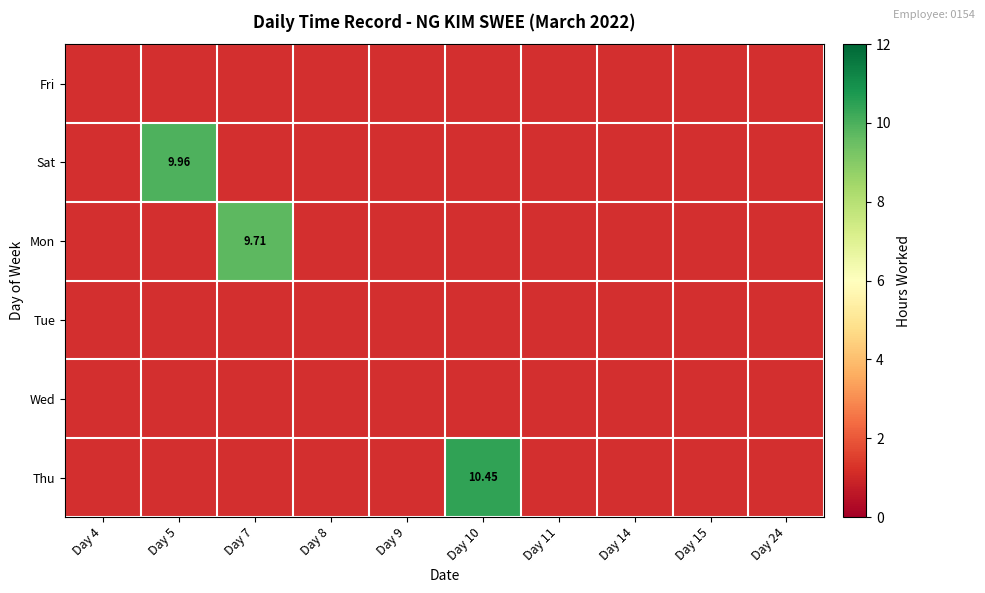

At which category does the chart reach its peak across all series?

Day 10